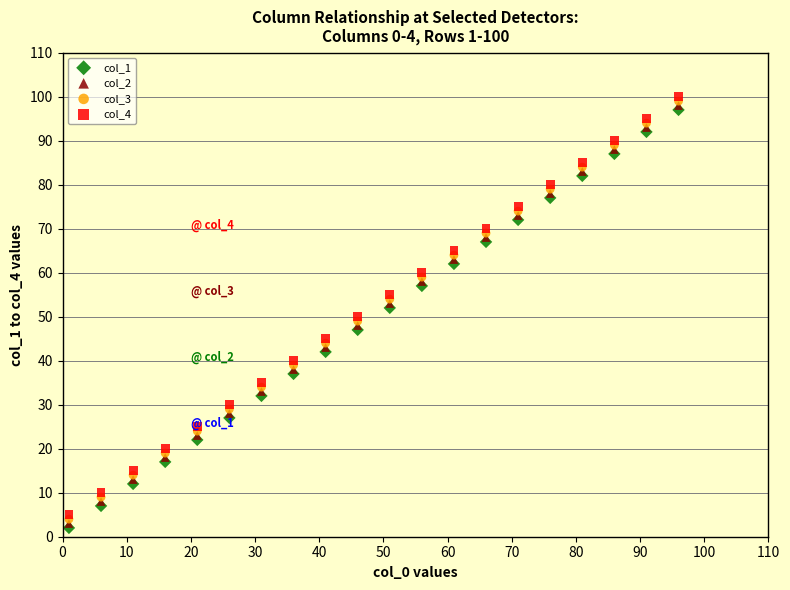

What are all the series names shown in the legend?

col_1, col_2, col_3, col_4